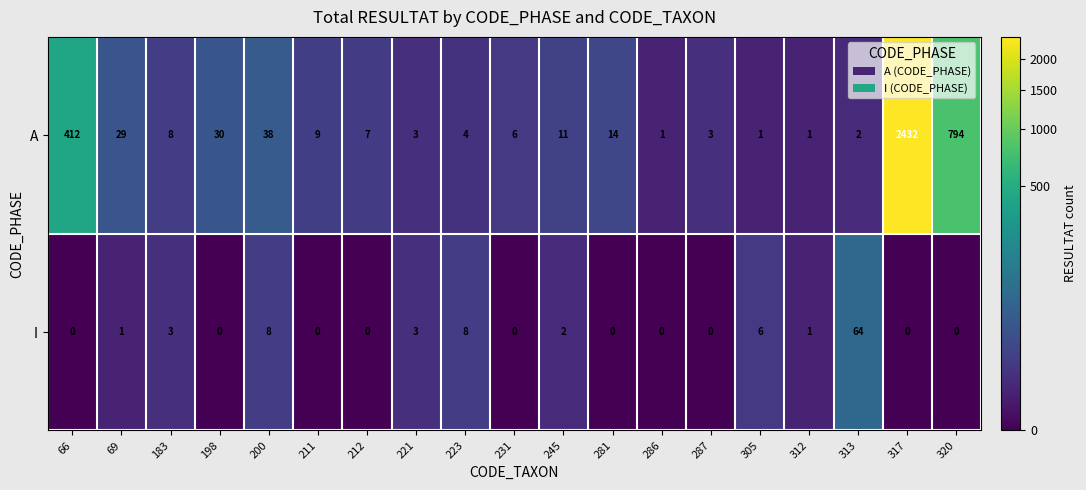

The value of I at 198 is 33. True or false?

False